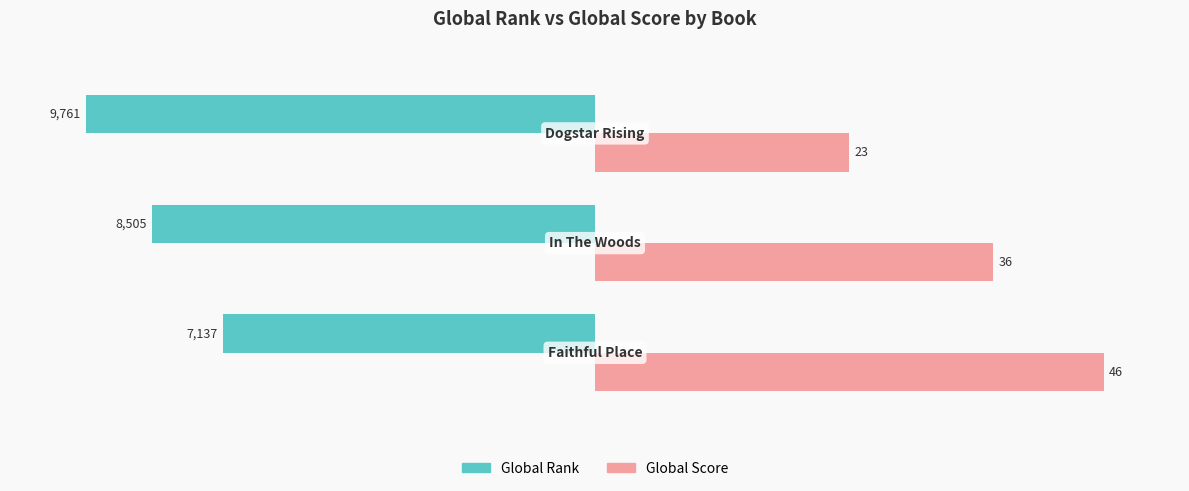

What are all the series names shown in the legend?

Global Rank, Global Score